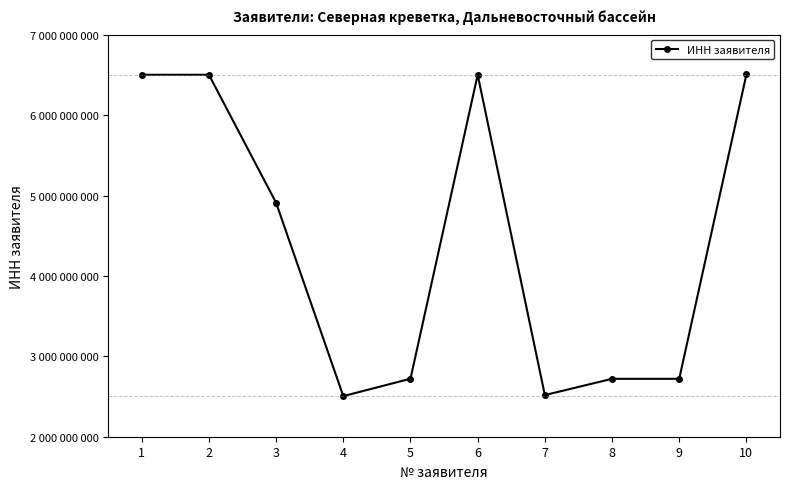

What is the sum of all values?

44102133134